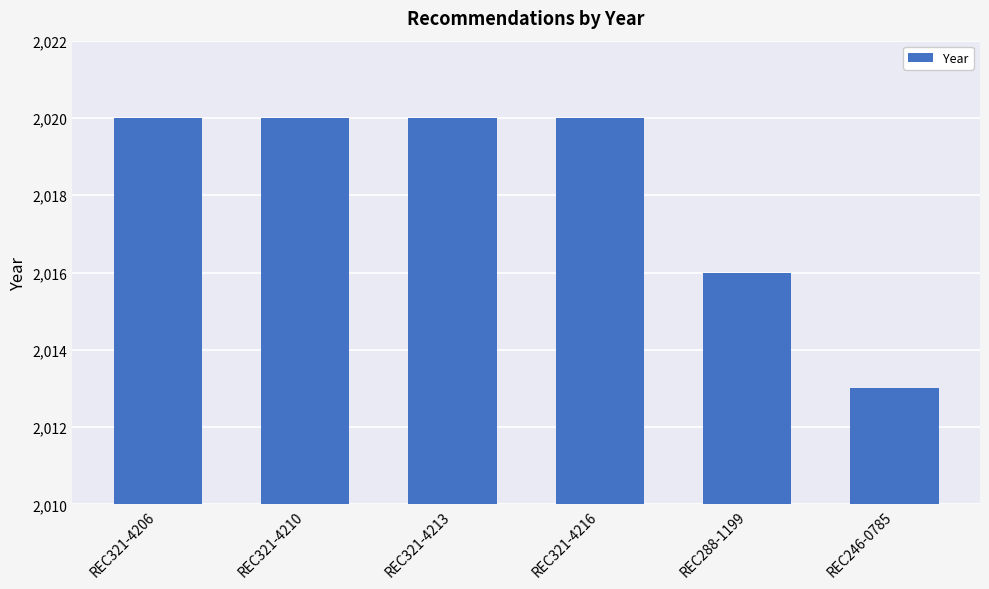

Reading left to right, list all the values displayed in this chart.

2020	2020	2020	2020	2016	2013